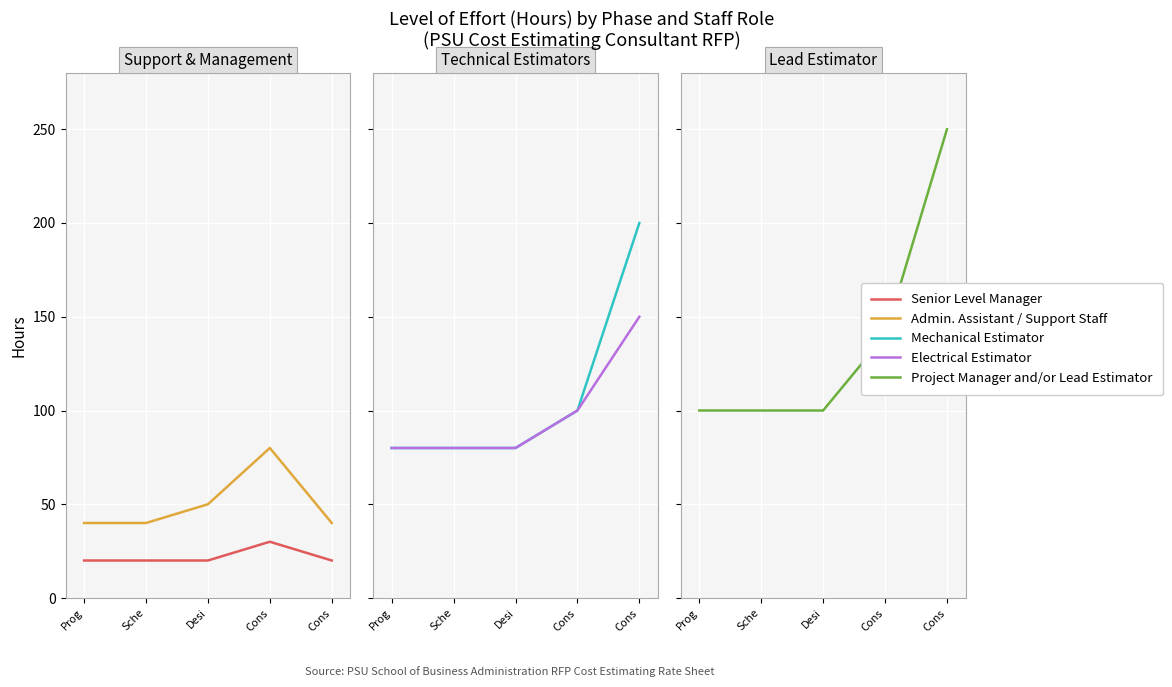

What is the lowest value of the Project Manager and/or Lead Estimator series?

100